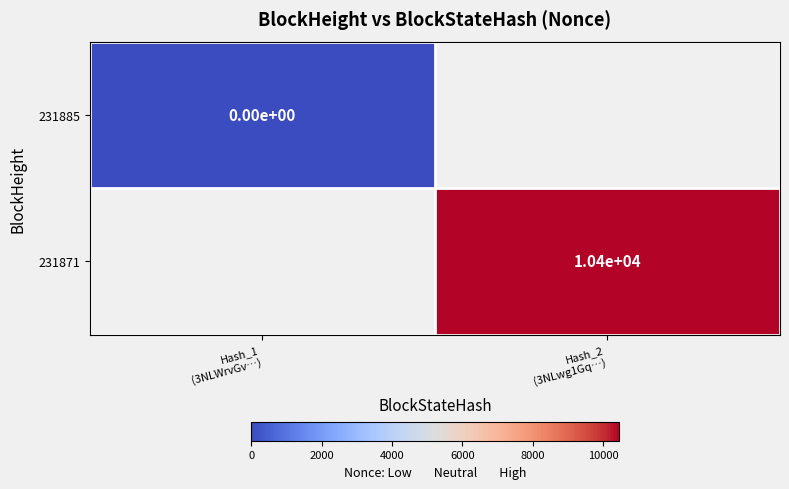

Which label corresponds to the largest value in the chart?

Hash_2
(3NLwg1Gq…)